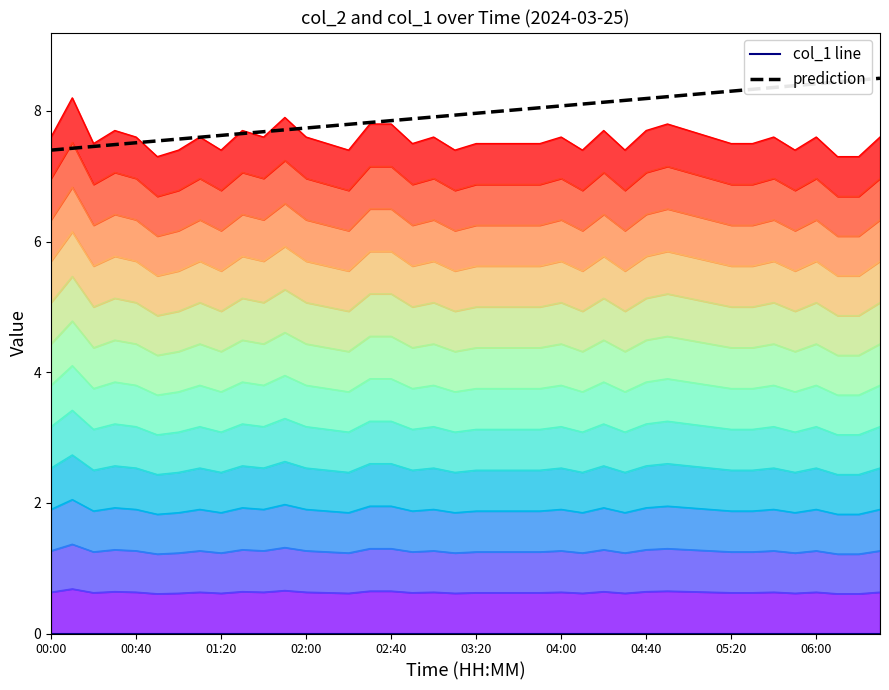

Which series has the largest total across all categories?

prediction